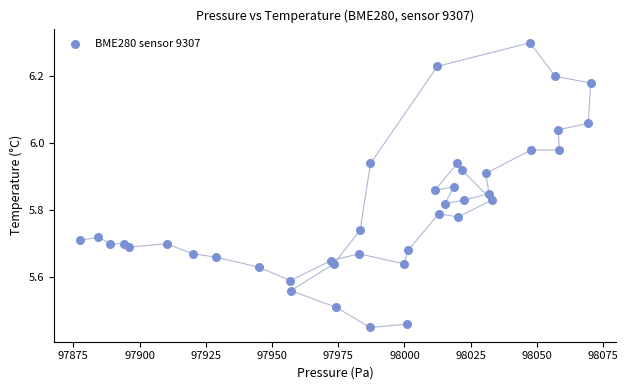

What is the range of X values (max minus min)?

192.9